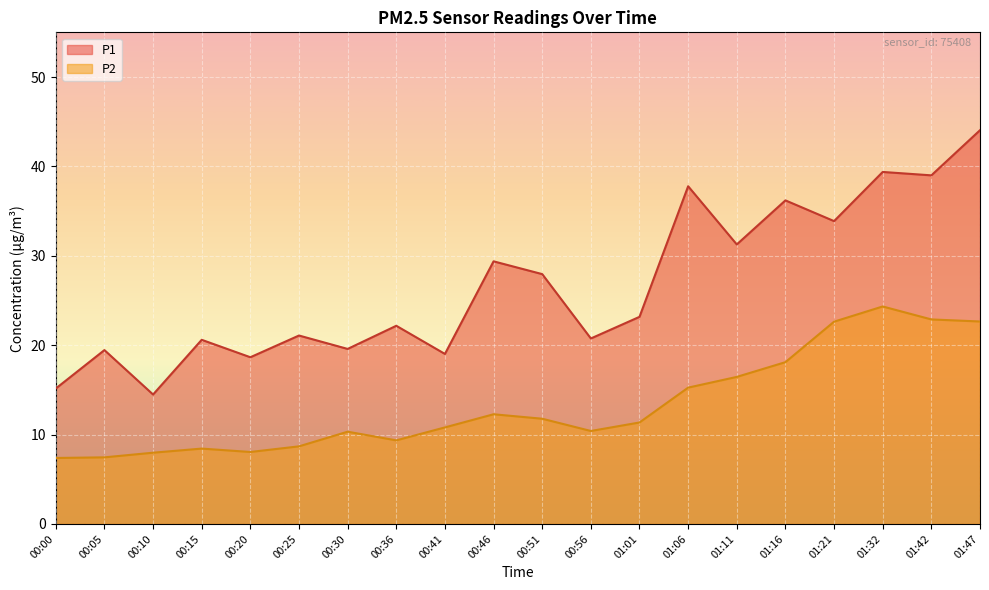

What is the minimum value shown in the chart?

7.4